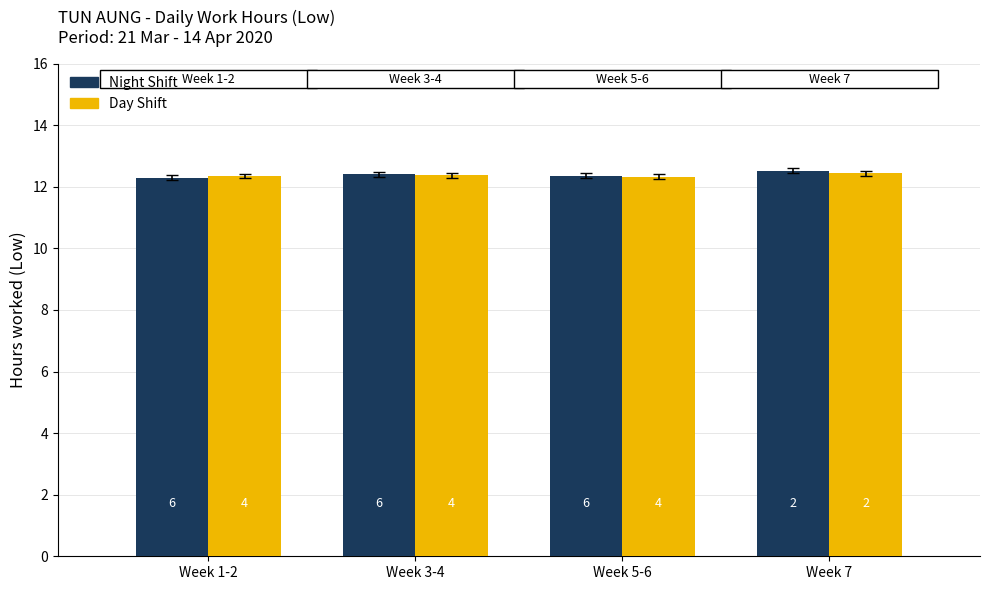

At which category is the sum across all series the highest?

Week 7